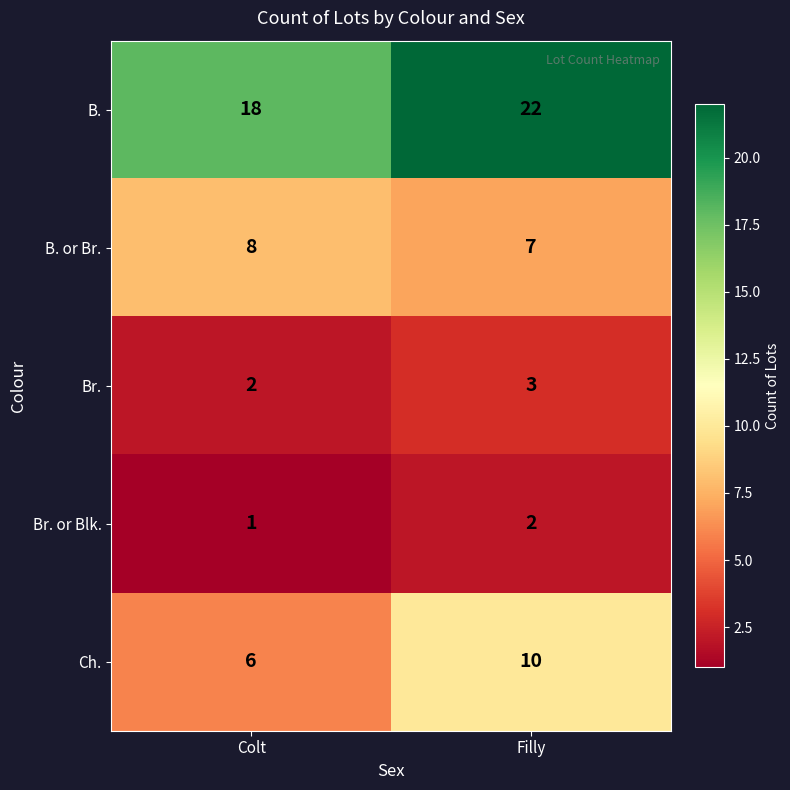

What is the highest value of the Br. series?

3